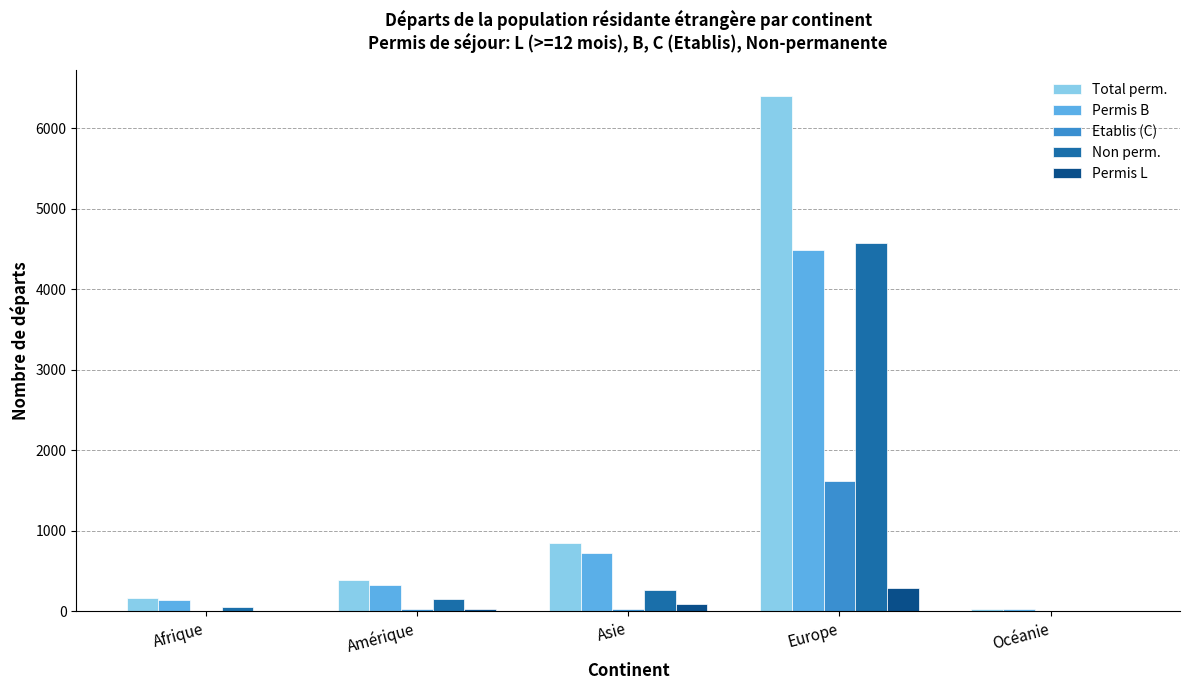

Which series has the largest total across all categories?

Total perm.